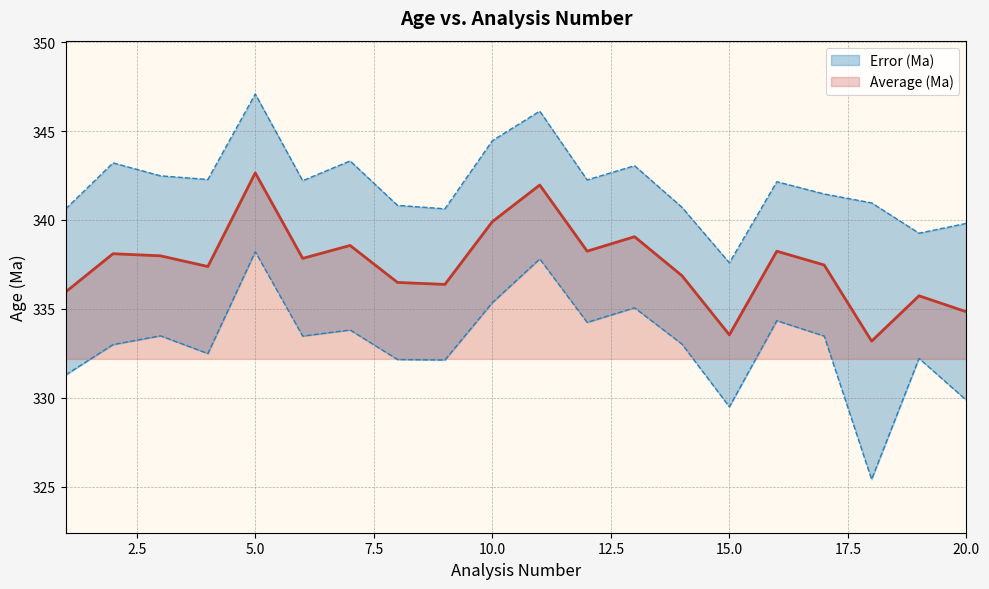

List the labels in order of value, largest first.

5, 11, 10, 13, 7, 12, 16, 2, 3, 6, 17, 4, 14, 8, 9, 1, 19, 20, 15, 18